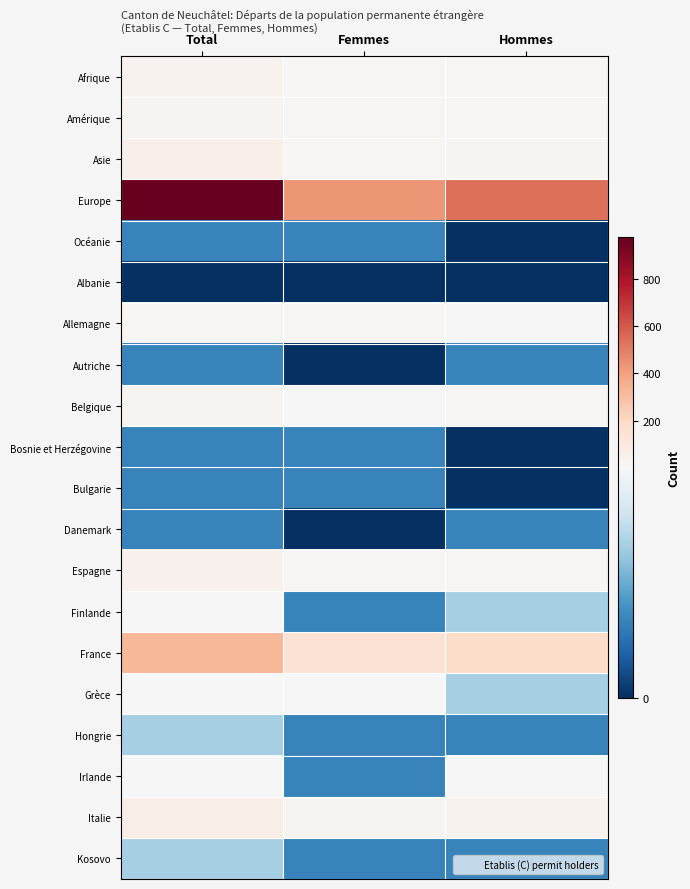

At Total, list the series in order from smallest to largest.

Albanie, Océanie, Autriche, Bosnie et Herzégovine, Bulgarie, Danemark, Hongrie, Kosovo, Finlande, Irlande, Grèce, Allemagne, Belgique, Amérique, Afrique, Espagne, Asie, Italie, France, Europe